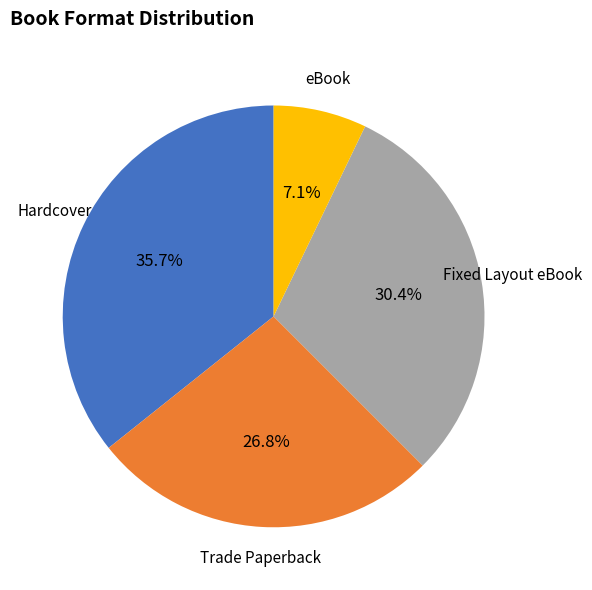

Does any single category account for the majority?

No